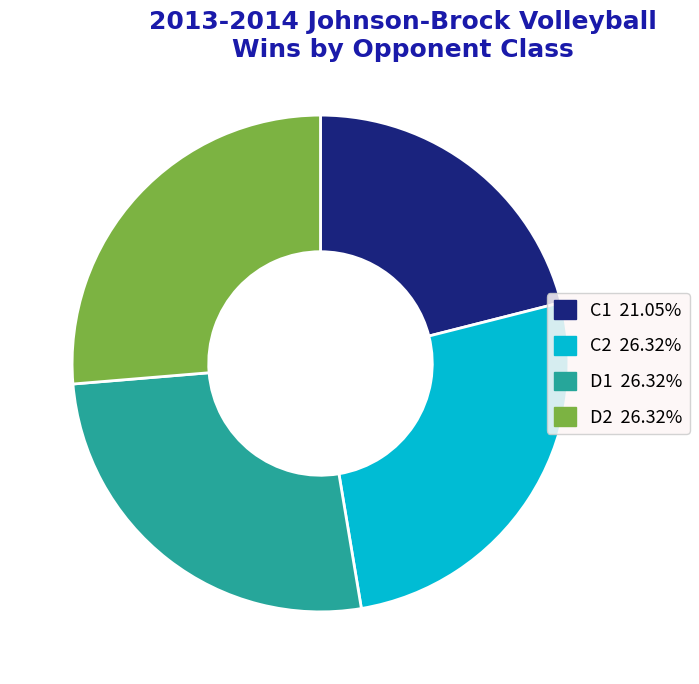

Approximately how many times larger is the value at C1 compared to D2?

0.8